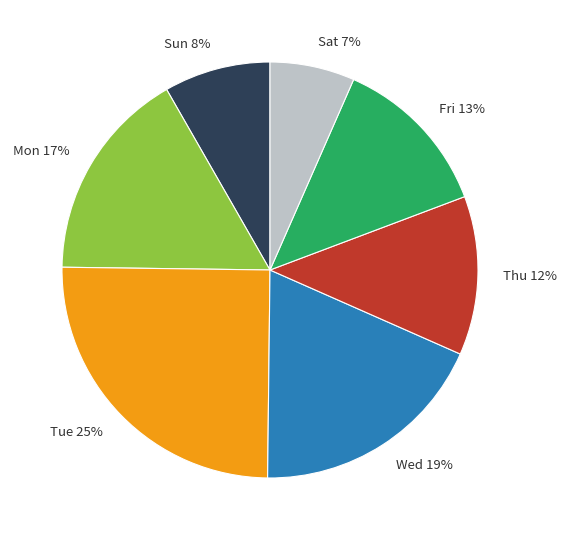

To the nearest percent, what percentage of the pie is Mon?

17%